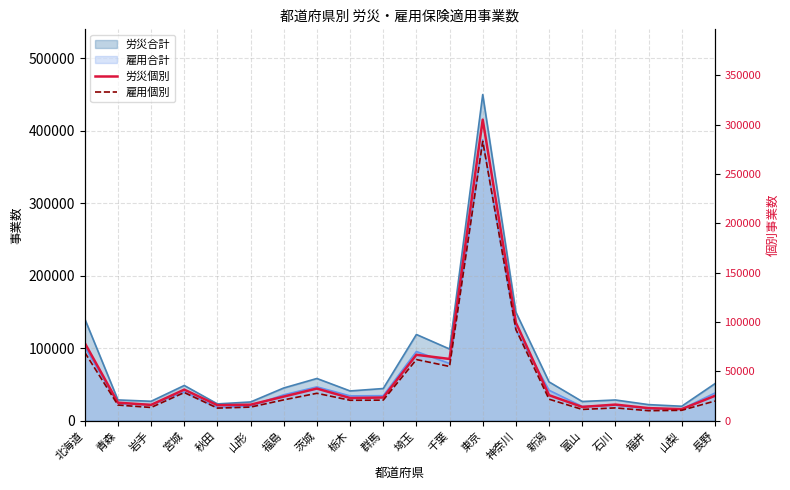

Which category has the lowest value across all series?

福井